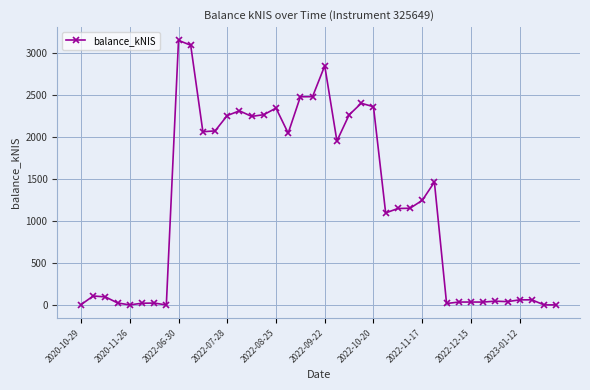

True or false: the data has more than 2 interior local peaks.

True